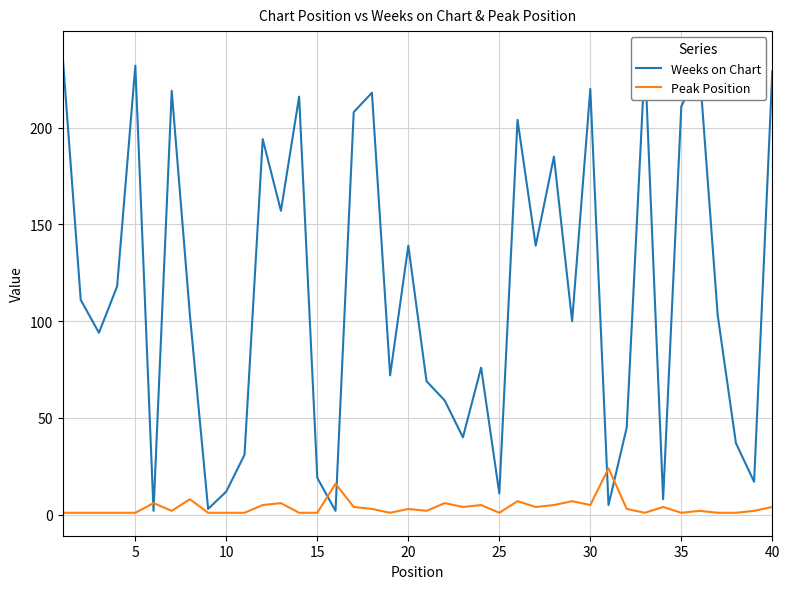

True or false: Peak Position has more than 2 interior local peaks.

True